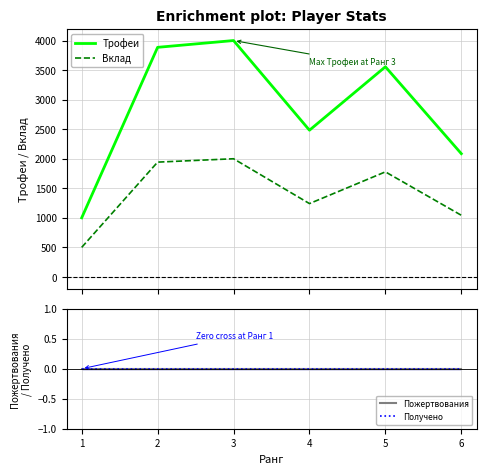

Which series has the largest total across all categories?

Трофеи